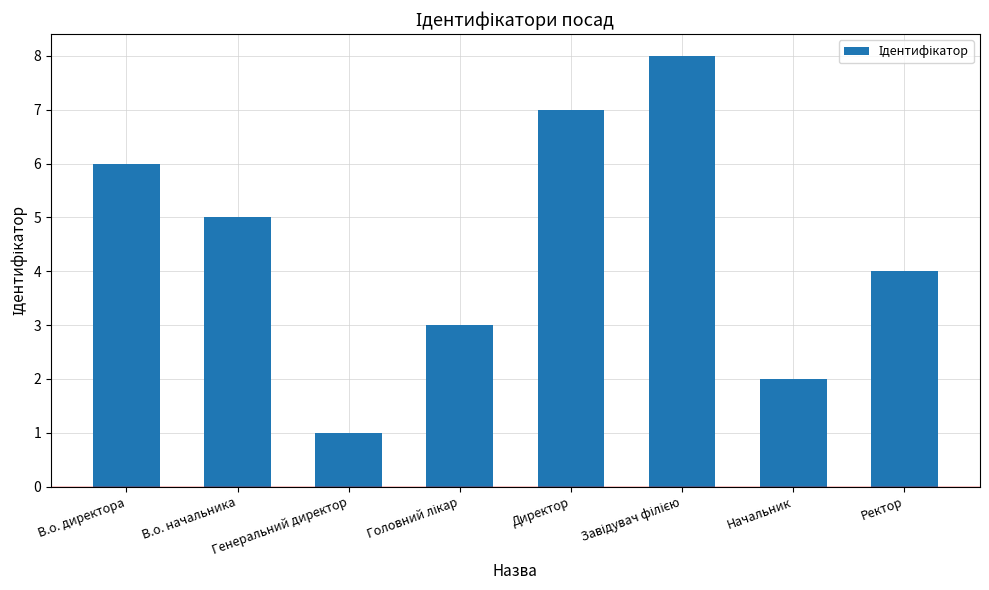

True or false: the data shows 3 at Начальник.

False